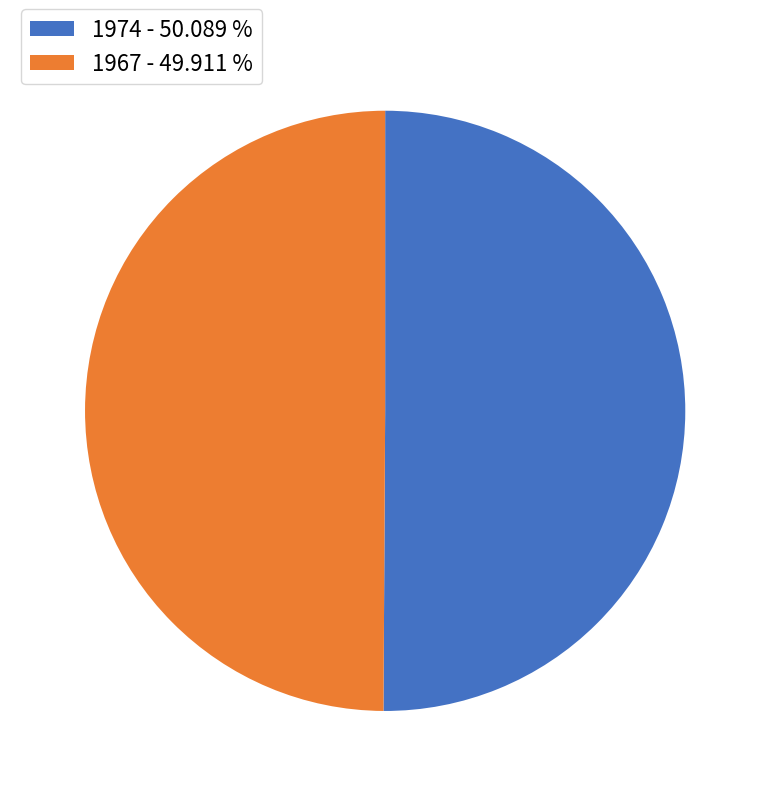

Is the sum of 1967 - 49.911 % and 1974 - 50.089 % greater than half?

Yes